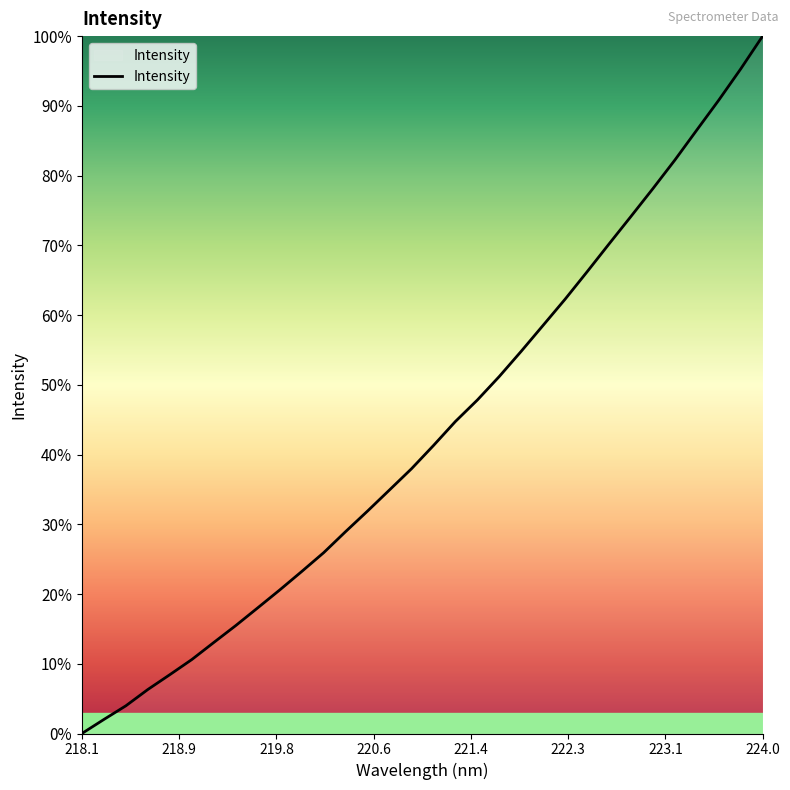

What is the greatest value displayed?

100.0